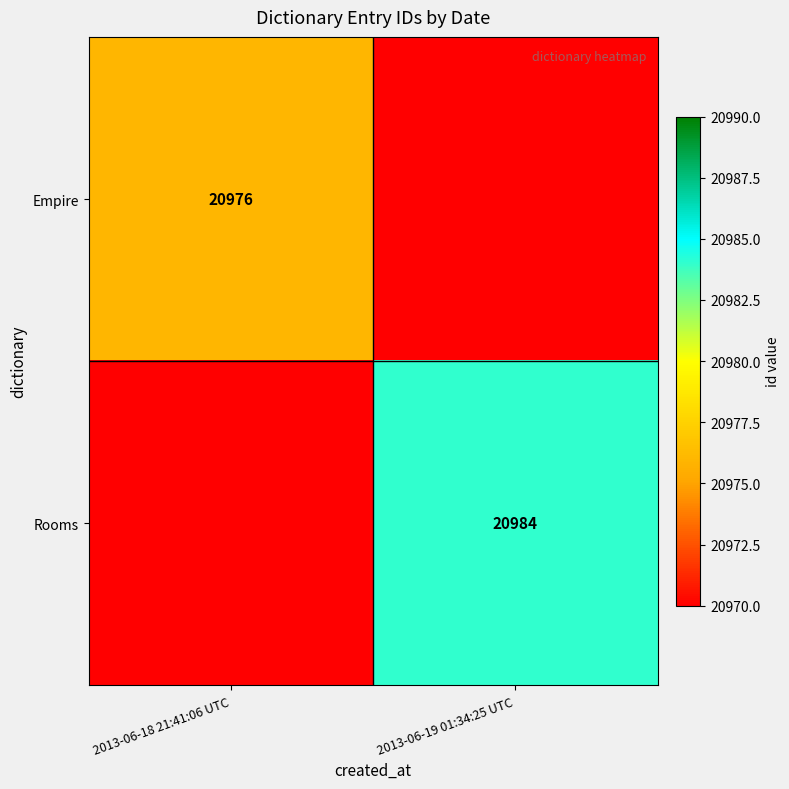

True or false: Rooms has a value of 11764 at 2013-06-19 01:34:25 UTC.

False